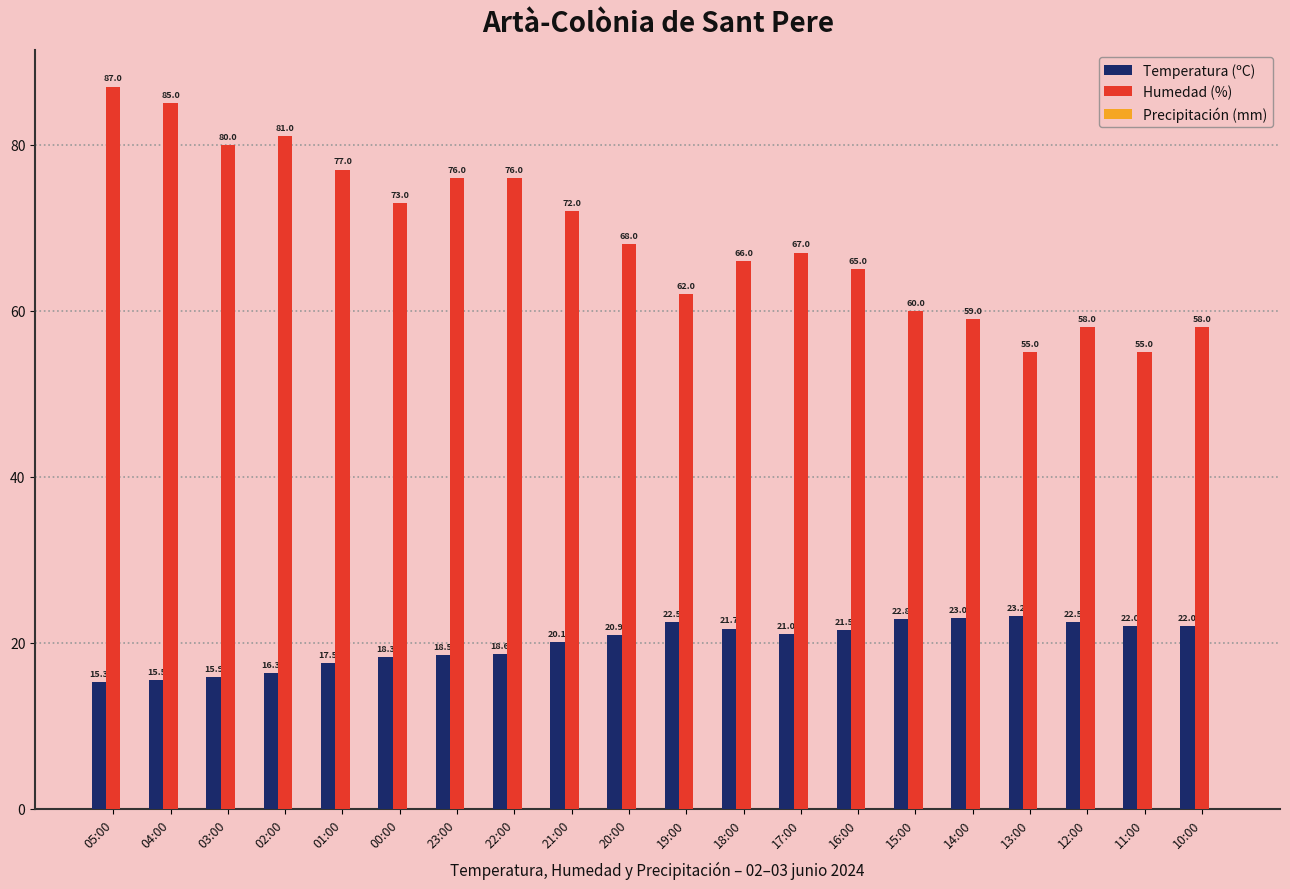

Which series has the largest total across all categories?

Humedad (%)